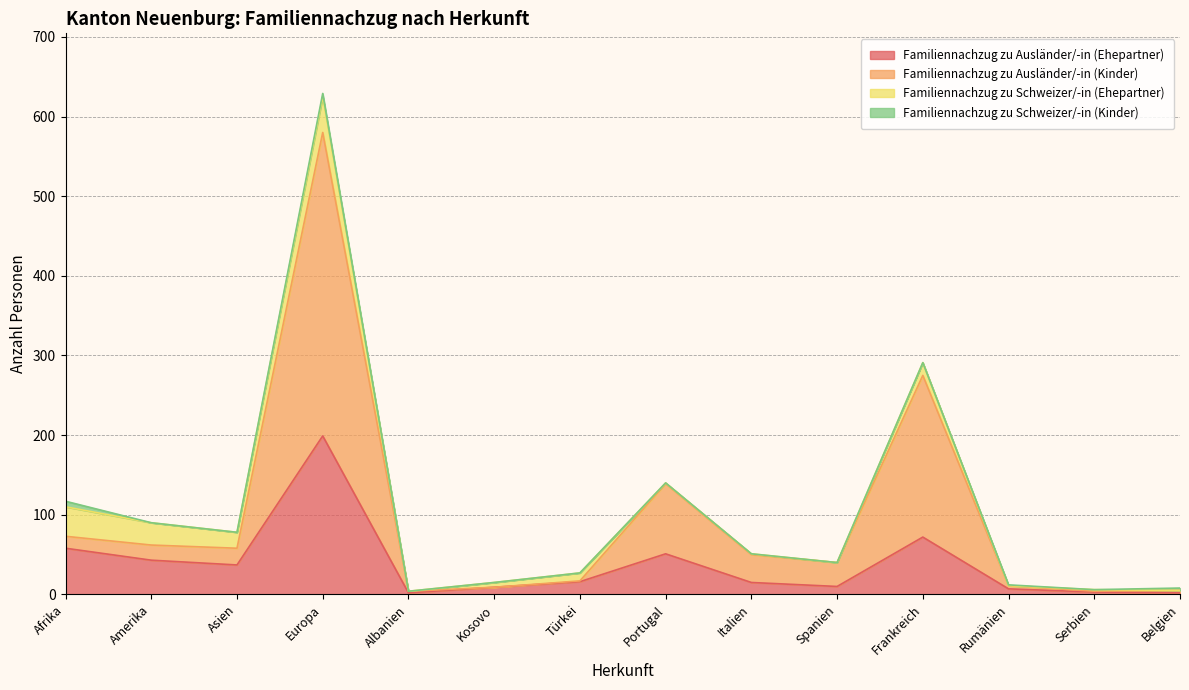

How many lines are shown in the chart?

4